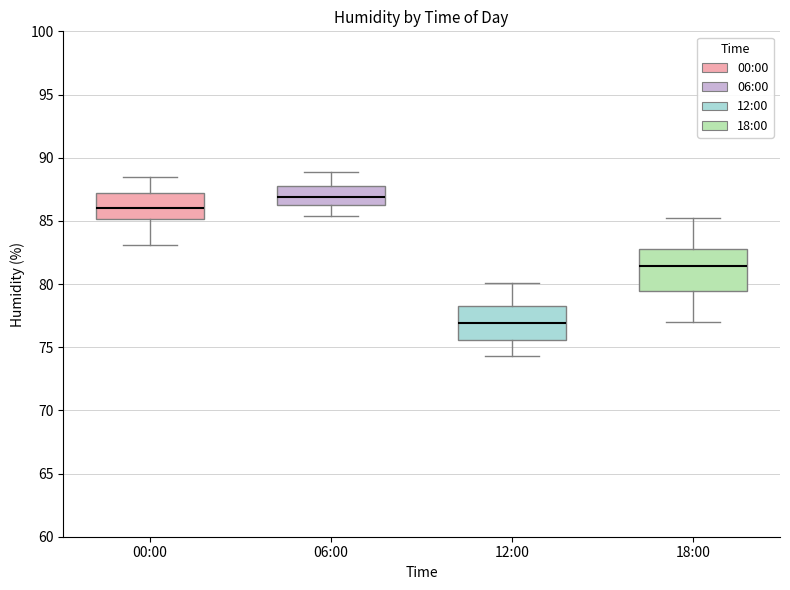

Which box is the tallest, from its lower edge to its upper edge?

18:00